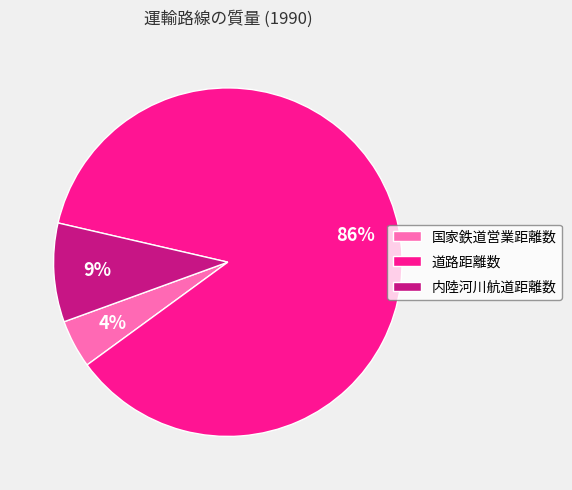

Is there a majority slice in this chart?

Yes